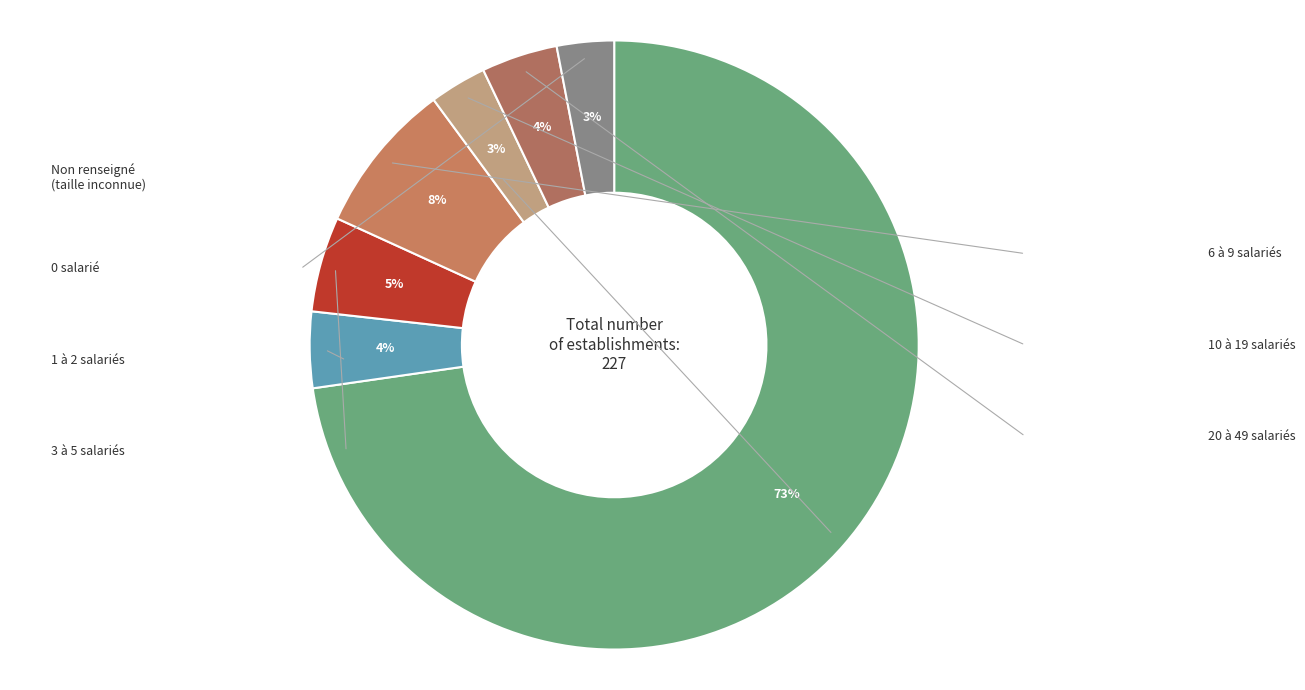

Does any single category account for the majority?

Yes